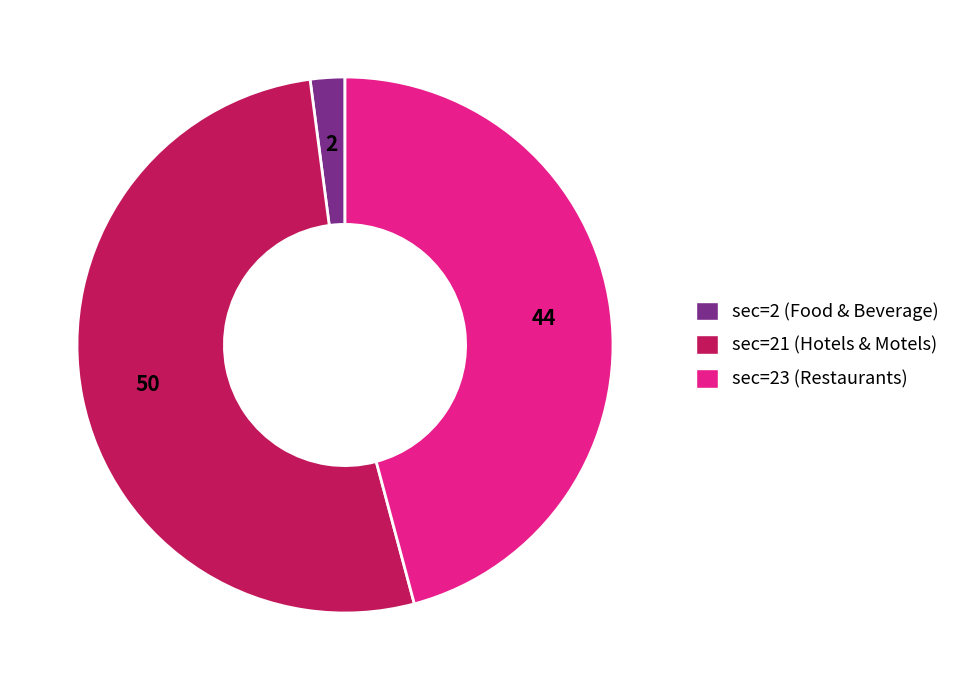

What is the majority slice?

sec=21 (Hotels & Motels)